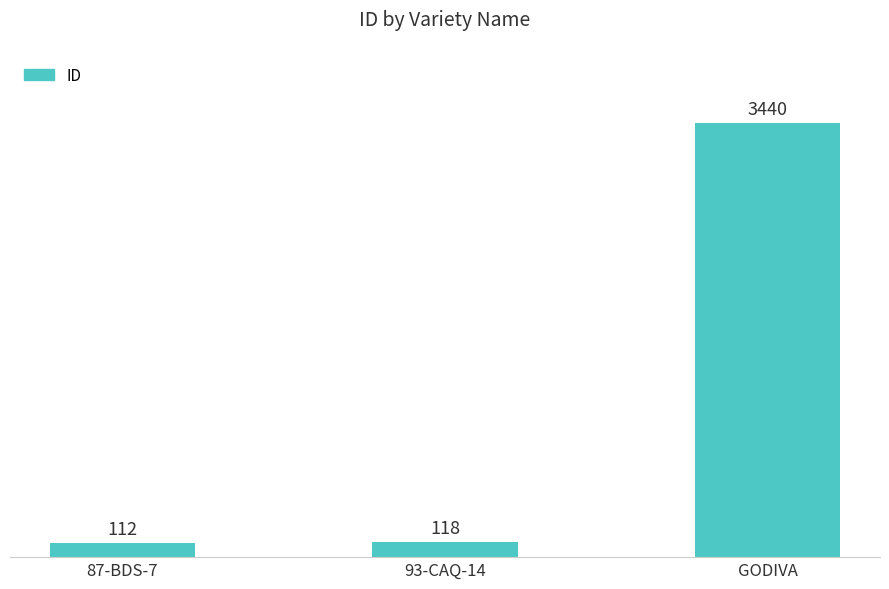

What is the label of the 1st bar from the right?

GODIVA